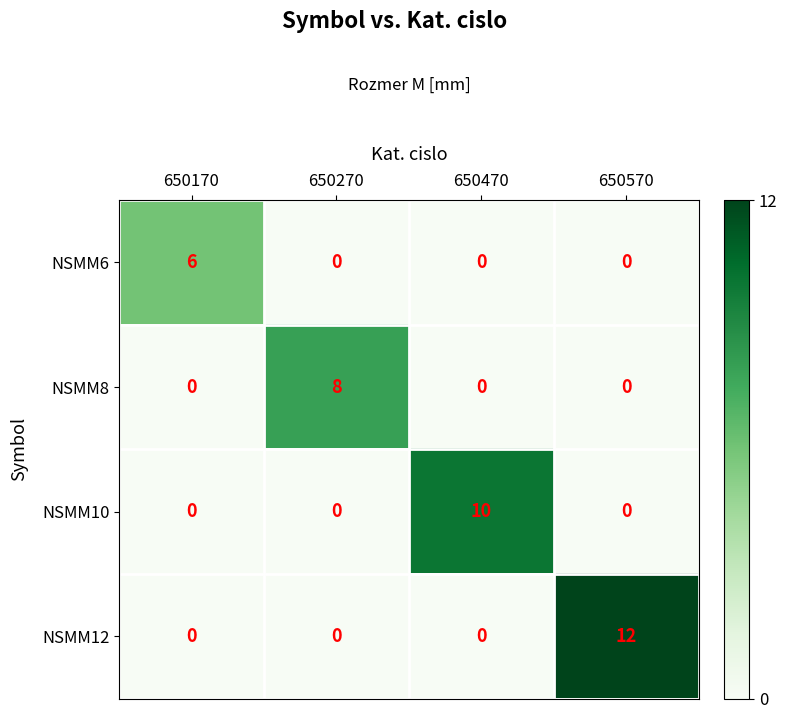

How many values in NSMM12 are above zero?

1